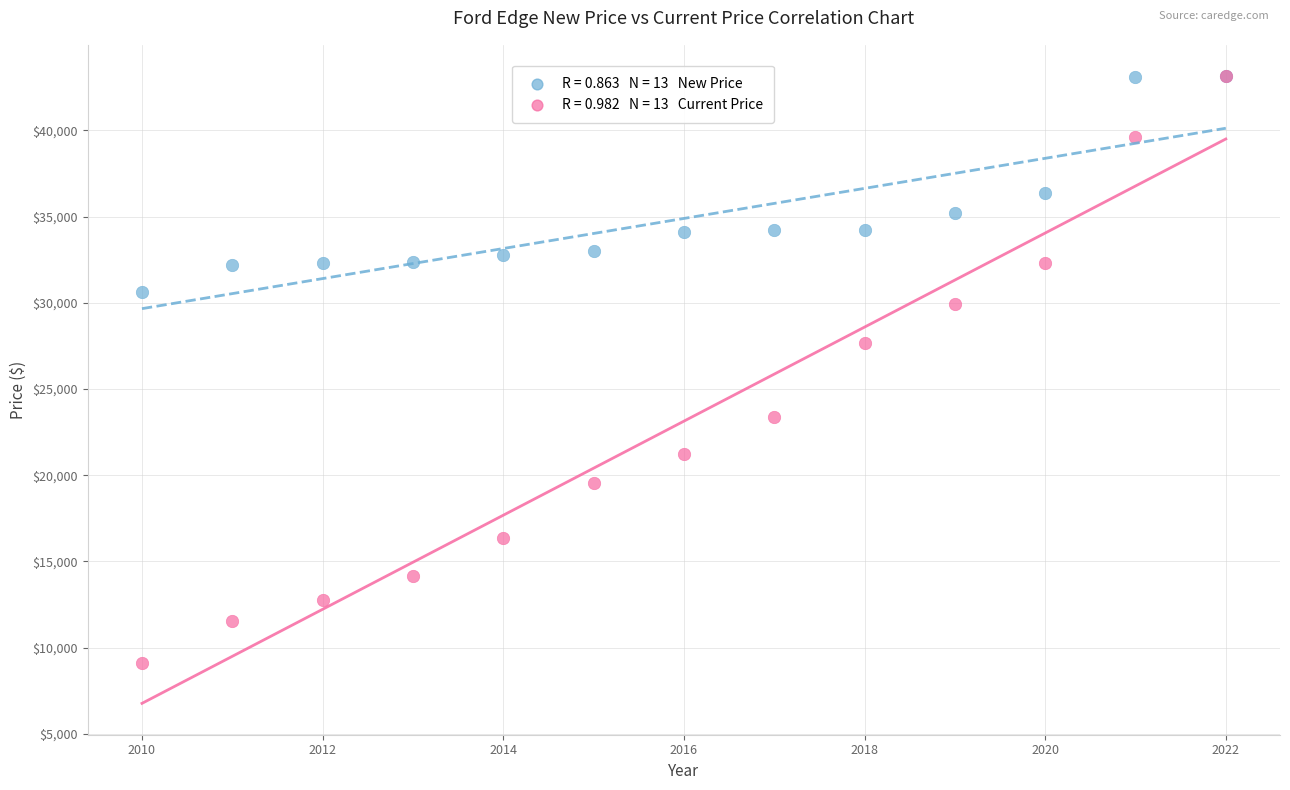

Across all series, what Y value is closest to 26130?

27668